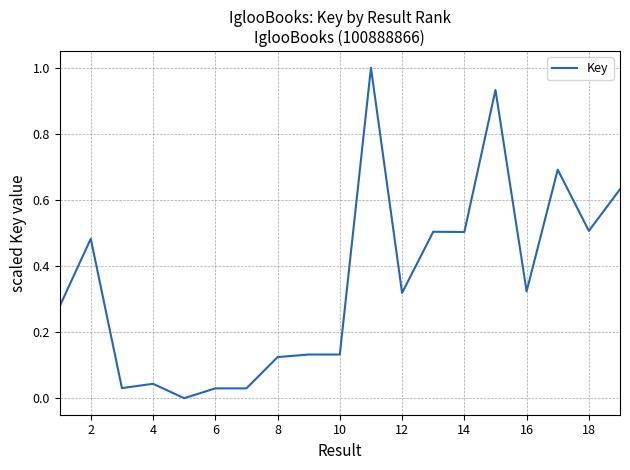

What is the greatest value displayed?

1.0